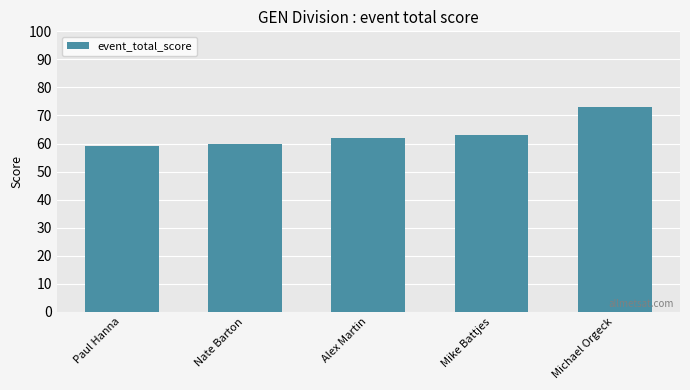

List the labels in order of value, largest first.

Michael Orgeck, Mike Battjes, Alex Martin, Nate Barton, Paul Hanna